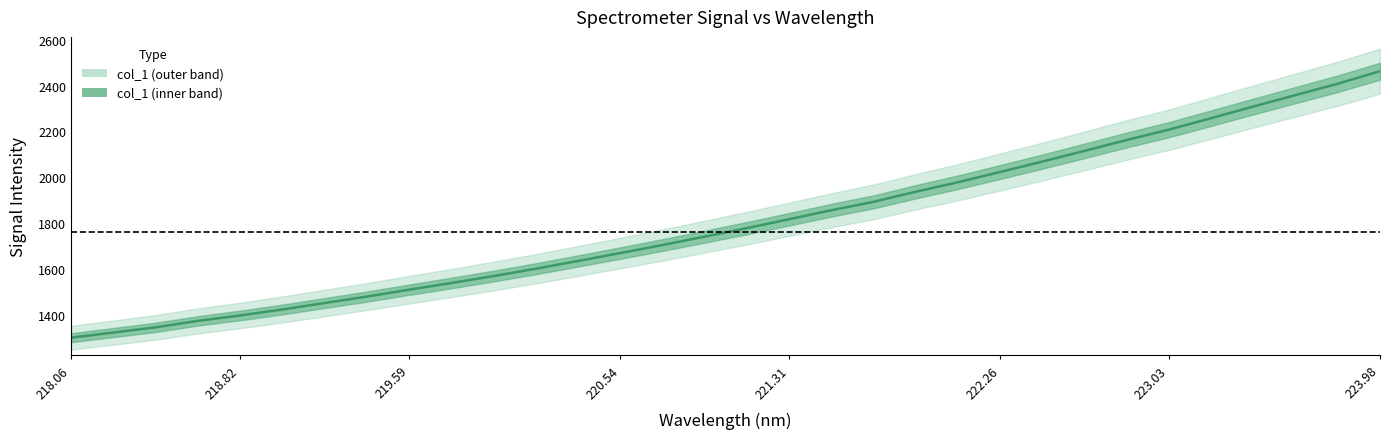

What is the label of the 2nd point from the left?

218.2508